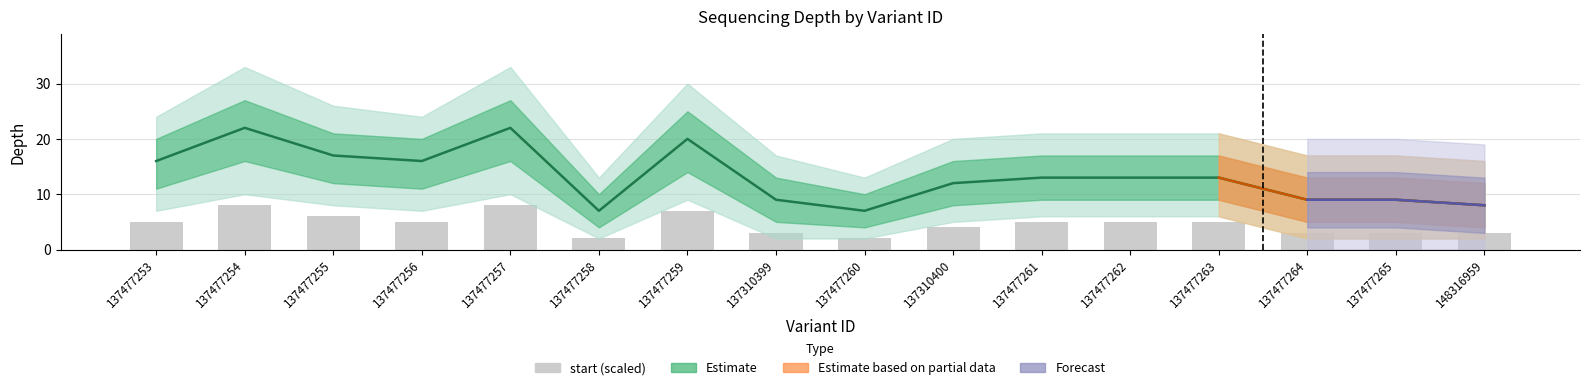

What is the difference between the second highest and second lowest values in the depth_upper series?

17